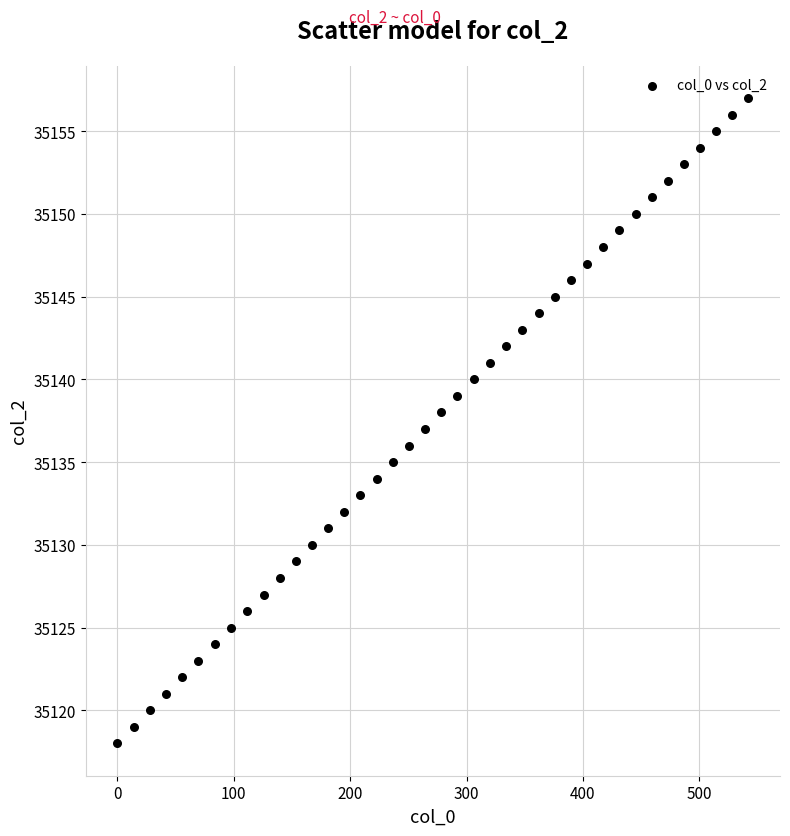

What is the range of Y values (max minus min)?

39